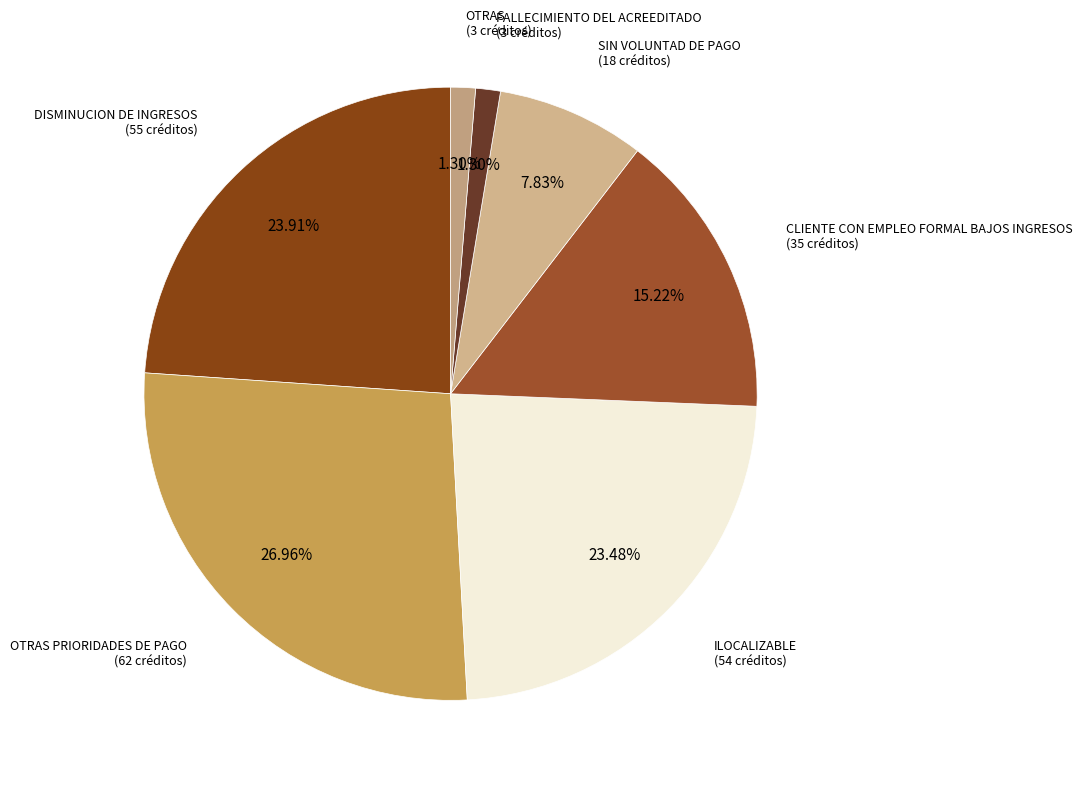

What is the ratio of the value at FALLECIMIENTO DEL ACREEDITADO (3 créditos) to the value at OTRAS (3 créditos)?

1.0